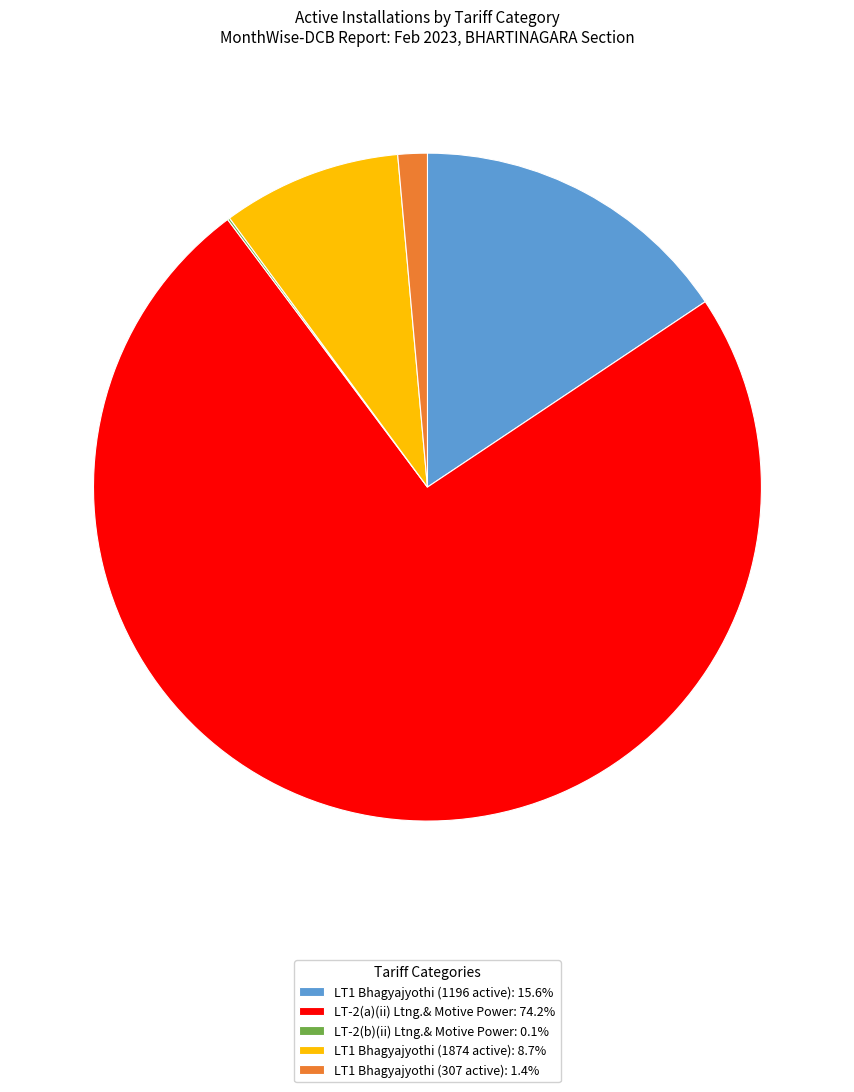

Is there a majority slice in this chart?

Yes